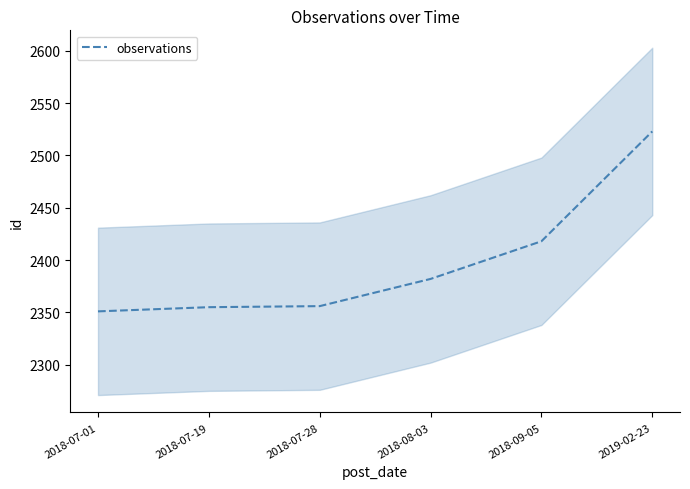

Reading left to right, list all the values displayed in this chart.

2018-07-01=2351	2018-07-19=2355	2018-07-28=2356	2018-08-03=2382	2018-09-05=2418	2019-02-23=2523